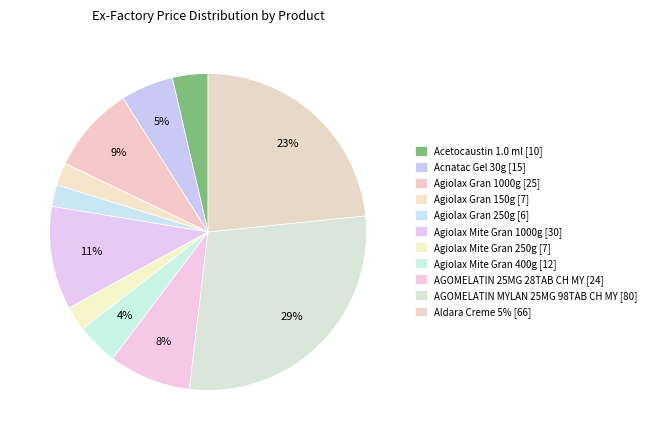

How many segments does this pie chart have?

11